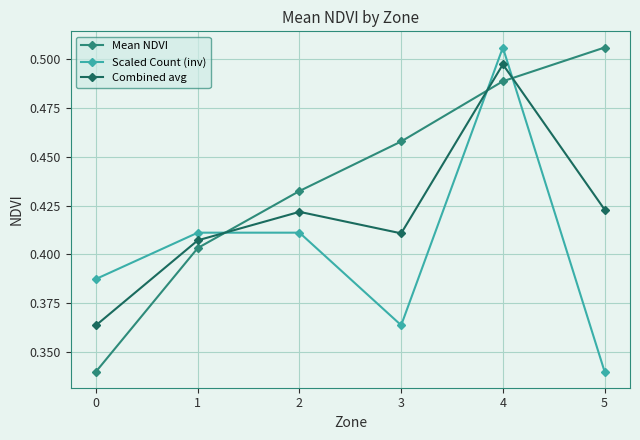

True or false: Combined avg and Scaled Count (inv) intersect in this chart.

True